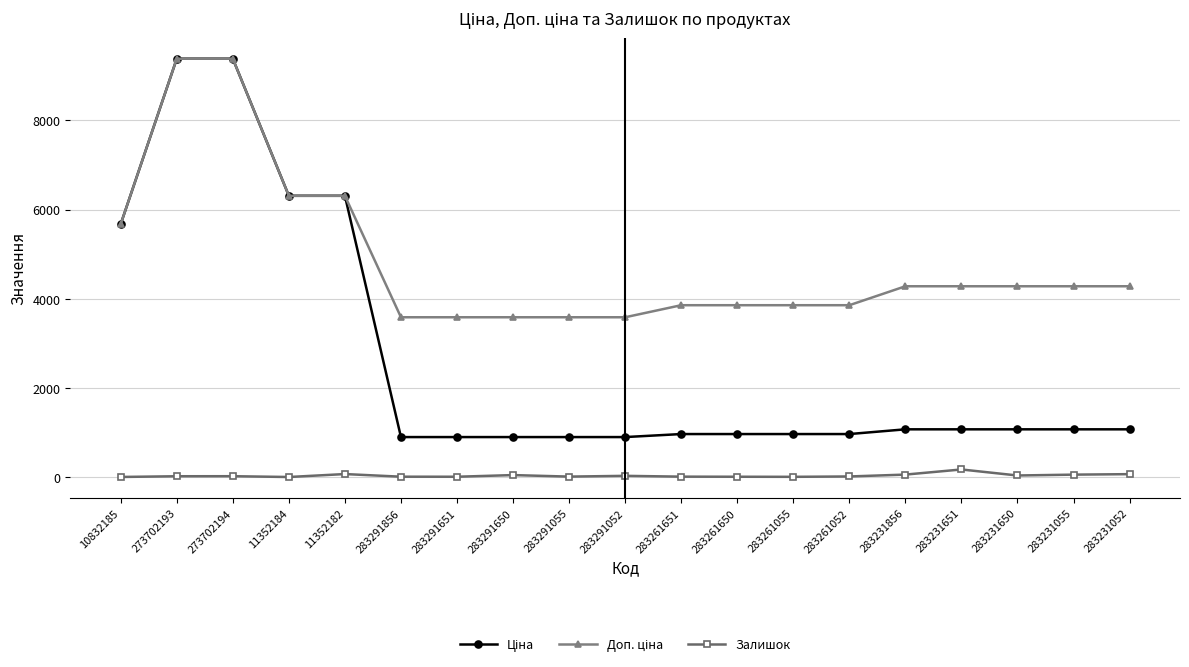

What is the sum of the Залишок values at 283231052 and 283231651?

233.0